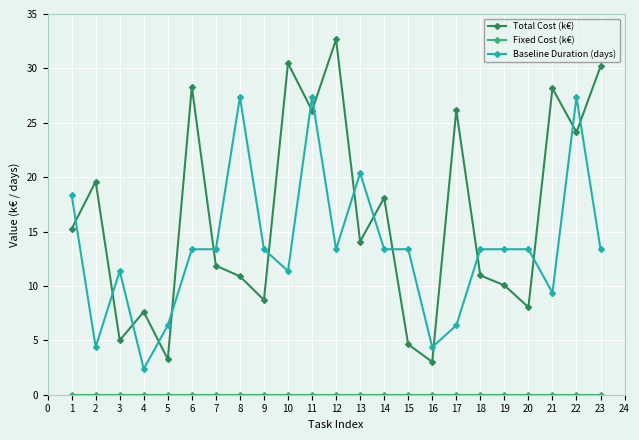

At which category does Total Cost (k€) reach its first local peak?

2